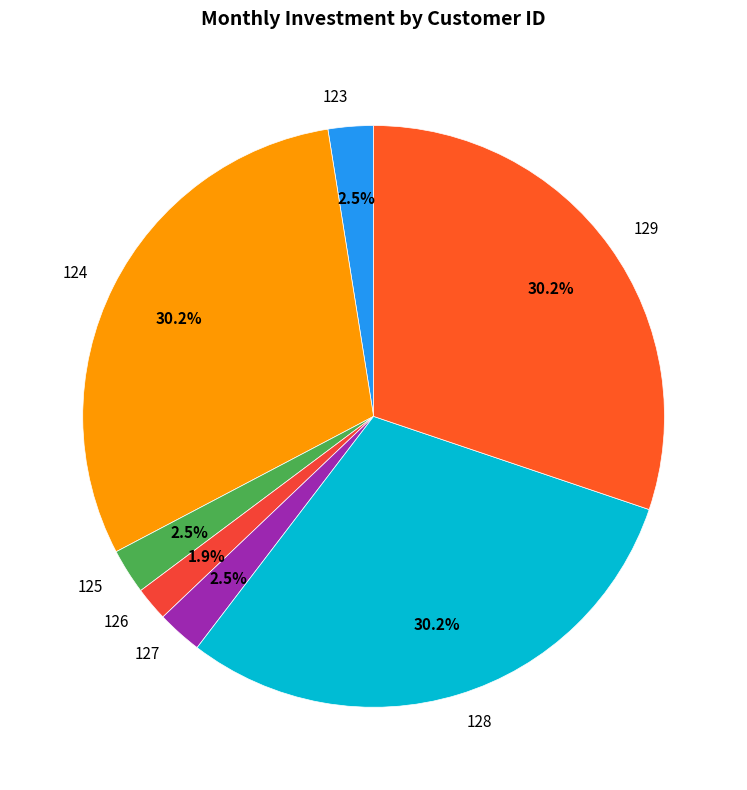

Is there a majority slice in this chart?

No